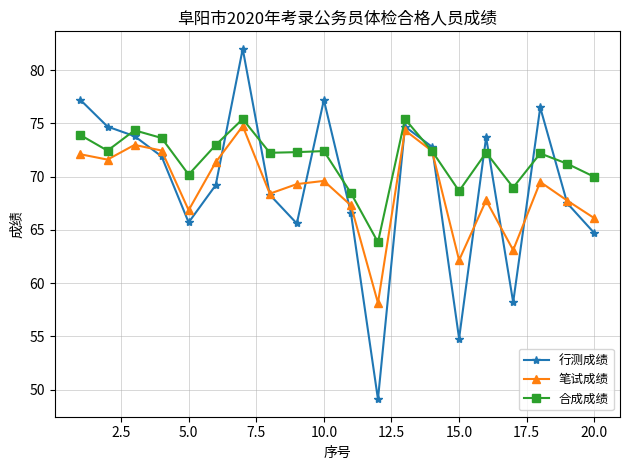

What is the average value of the 合成成绩 series?

71.7